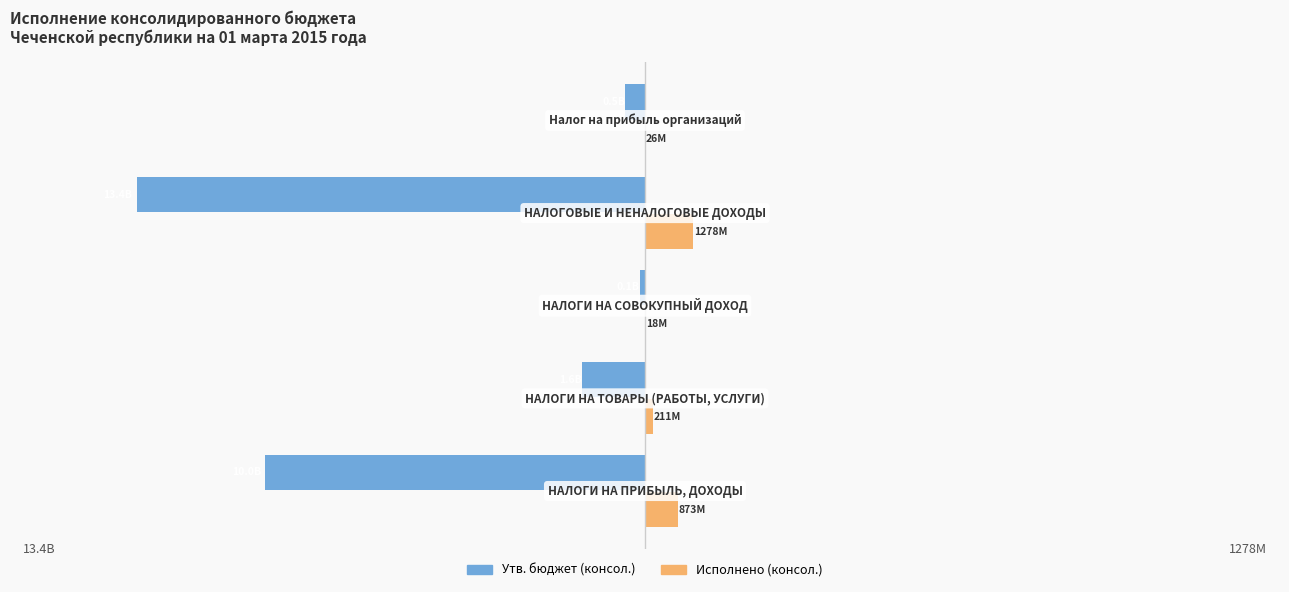

What are all the series names shown in the legend?

Утв. бюджет (консол.), Исполнено (консол.)